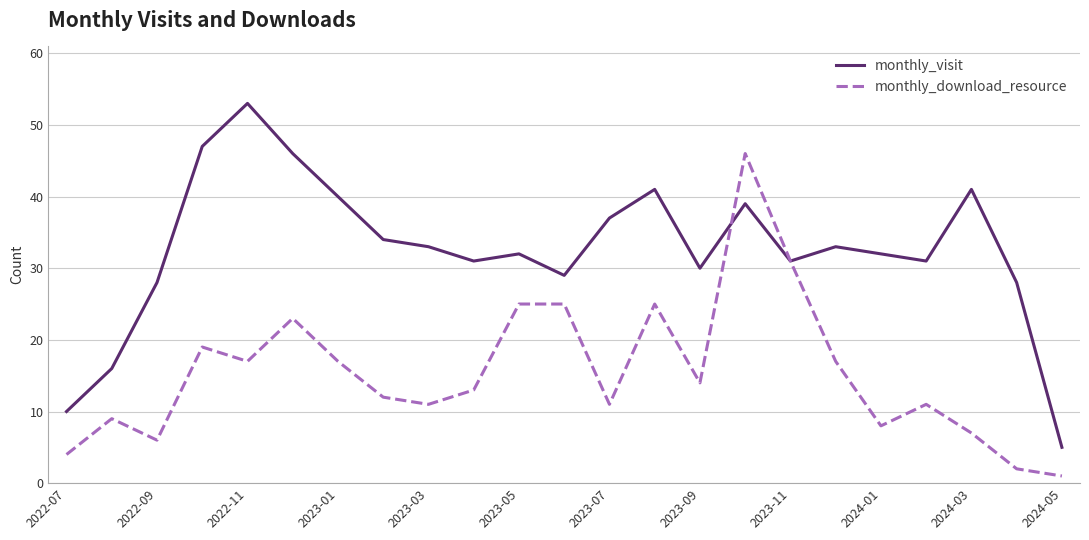

How many lines are shown in the chart?

2